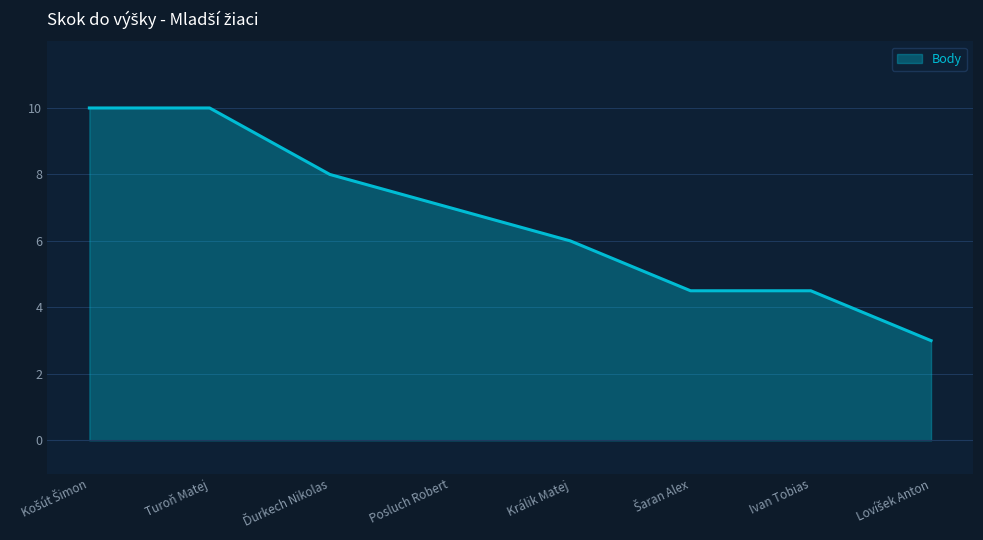

What position from the left is Králik Matej?

5